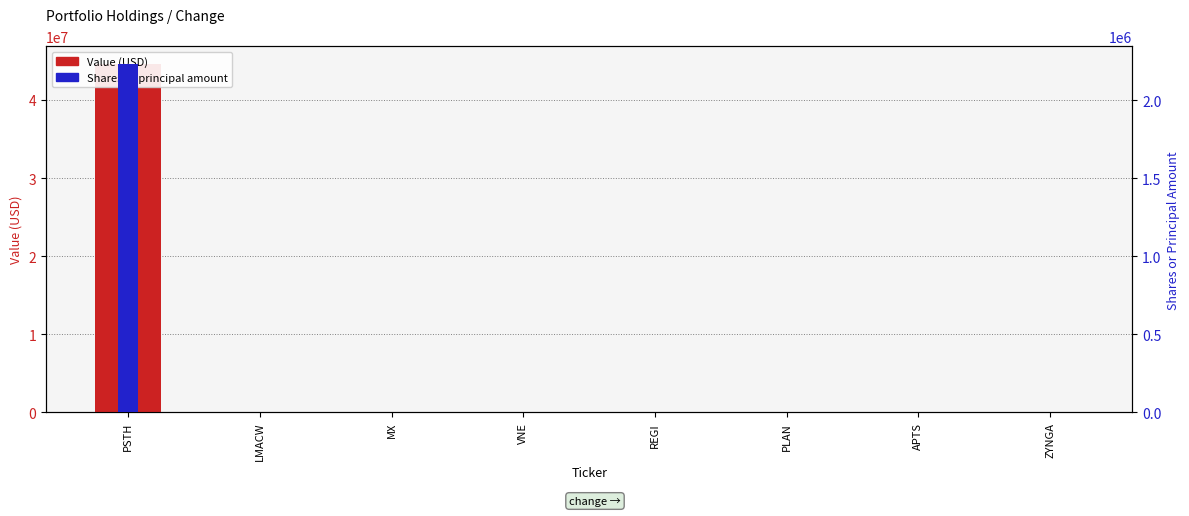

How many bars are there in total?

16